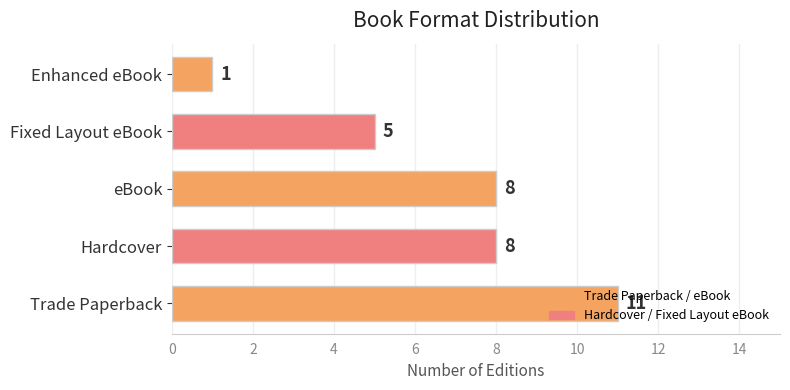

How many series are shown in this chart?

1